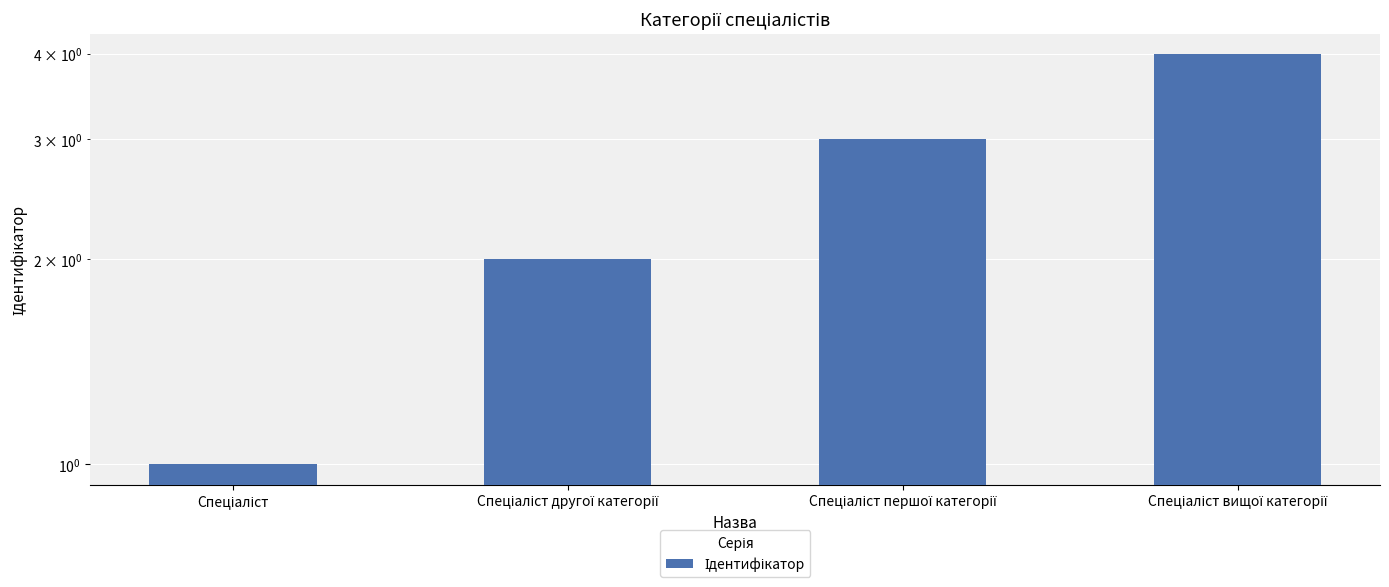

What is the label of the 3rd bar from the right?

Спеціаліст другої категорії